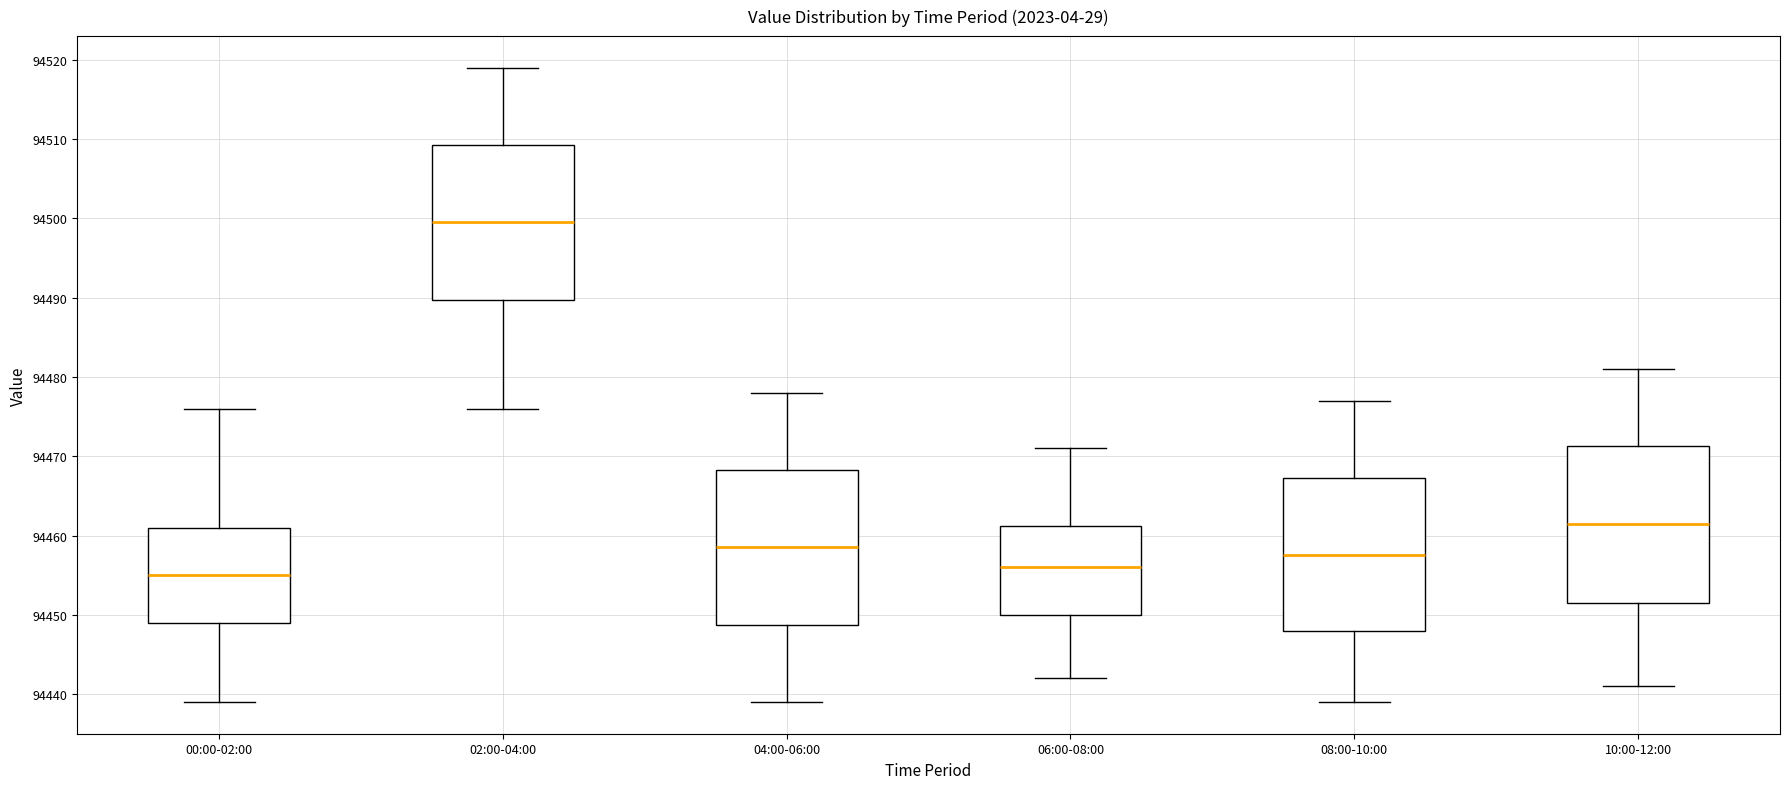

Reading left to right, read every box against the y-axis: the position of its median line, the range the box covers, and the ends of its whiskers. The values are not printed on the chart, so give them approximately, as read against the axis.

00:00-02:00: median 94455, box 94449 to 94461, whiskers 94439 to 94476
02:00-04:00: median 94500, box 94490 to 94509, whiskers 94476 to 94519
04:00-06:00: median 94459, box 94449 to 94468, whiskers 94439 to 94478
06:00-08:00: median 94456, box 94450 to 94461, whiskers 94442 to 94471
08:00-10:00: median 94458, box 94448 to 94467, whiskers 94439 to 94477
10:00-12:00: median 94462, box 94452 to 94471, whiskers 94441 to 94481